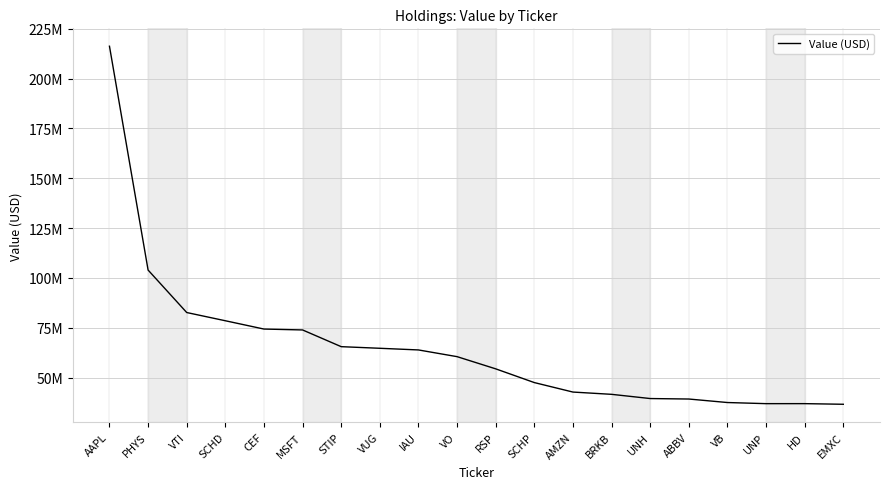

Rank the categories by value from highest to lowest.

AAPL, PHYS, VTI, SCHD, CEF, MSFT, STIP, VUG, IAU, VO, RSP, SCHP, AMZN, BRKB, UNH, ABBV, VB, HD, UNP, EMXC